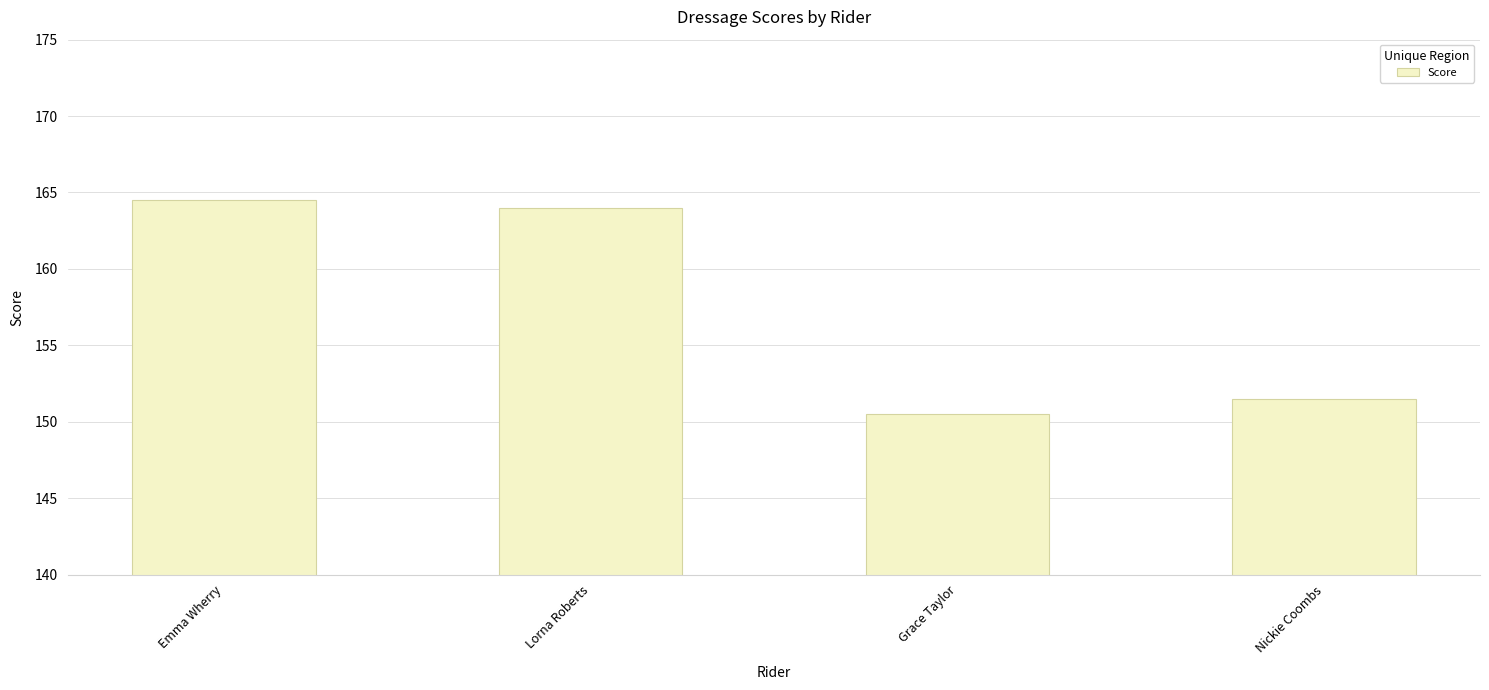

Reading left to right, what are all the values shown in this chart?

164.5	164.0	150.5	151.5